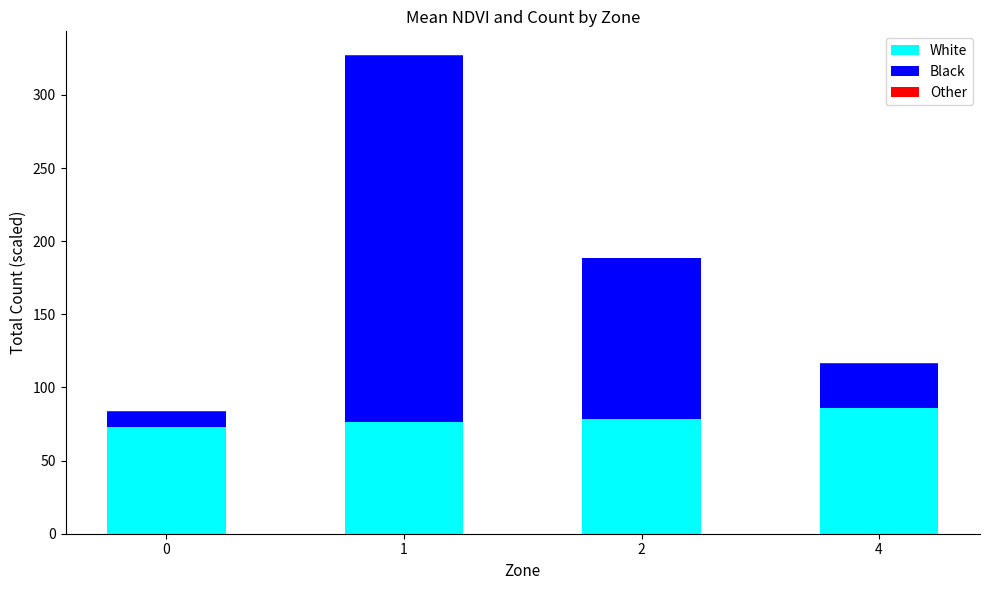

What is the highest value of the White series?

86.1